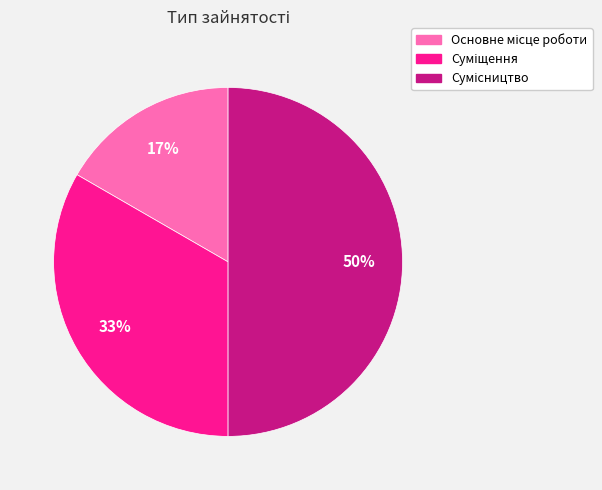

To the nearest percent, what is the difference between the largest and smallest slice percentages?

33%